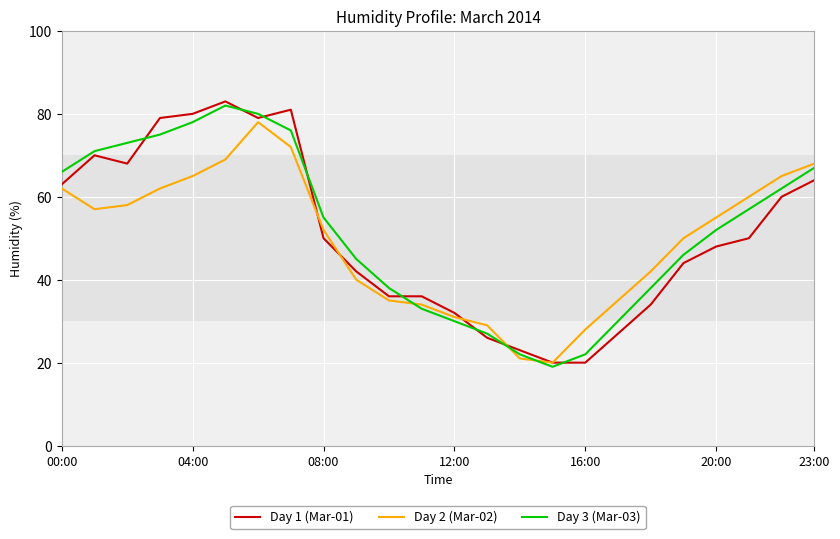

How many interior local valleys does the Day 2 (Mar-02) series have?

2